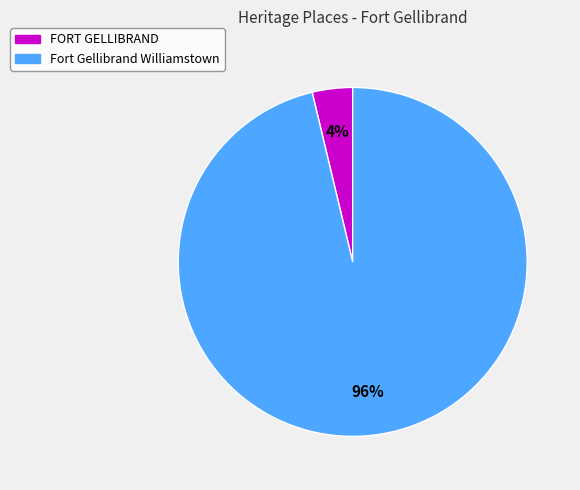

What percentage is the Fort Gellibrand Williamstown slice, to the nearest percent?

96%